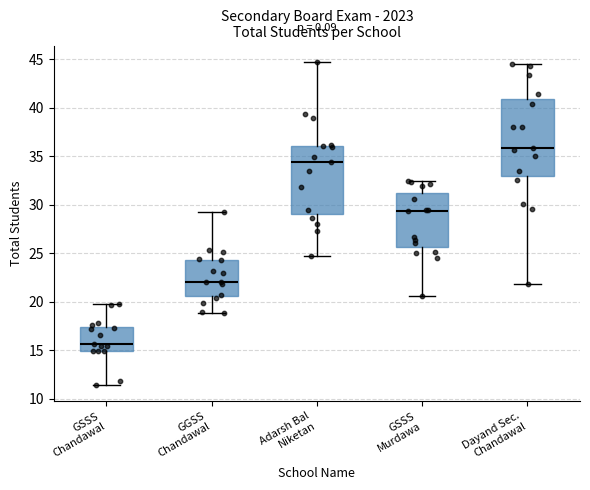

Which box has the lowest median line?

GSSS Chandawal